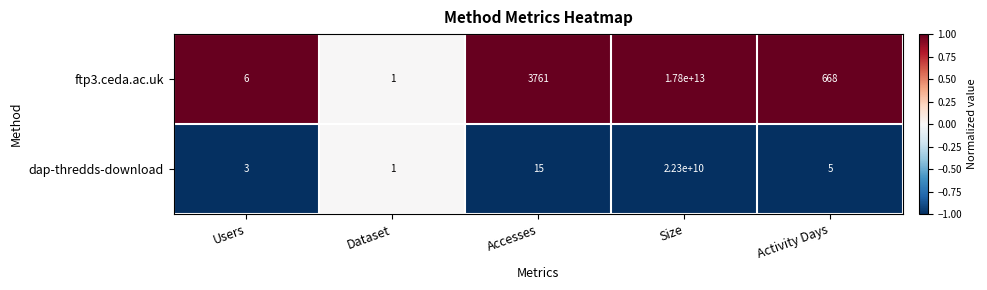

At which label does dap-thredds-download first exceed 5?

Accesses